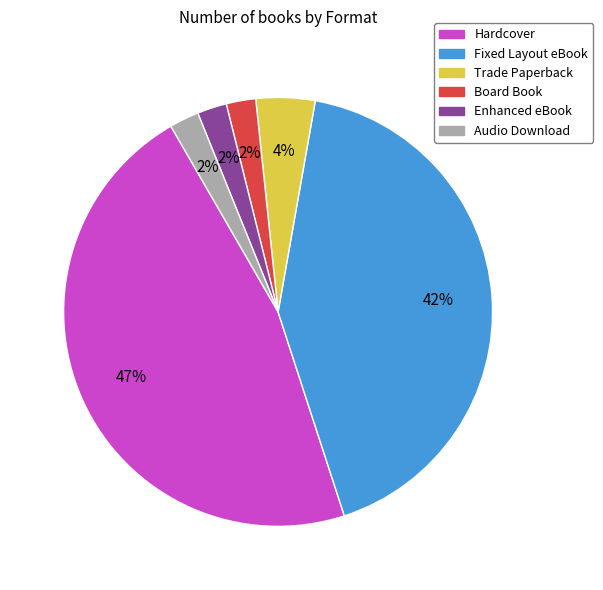

What percentage is the Enhanced eBook slice, to the nearest percent?

2%